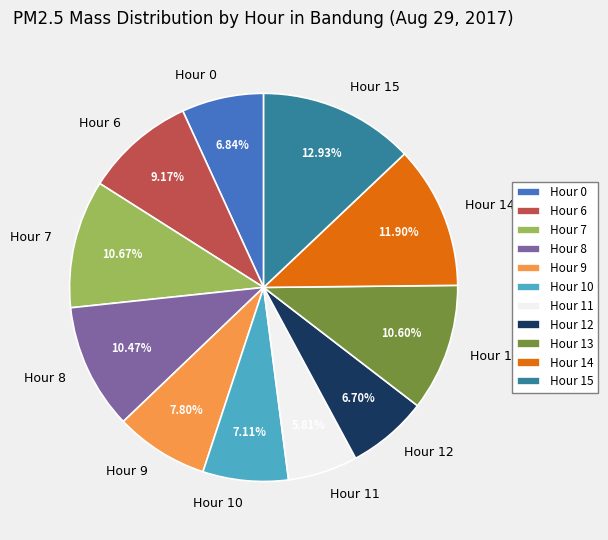

To the nearest percent, what is the average slice percentage?

9%